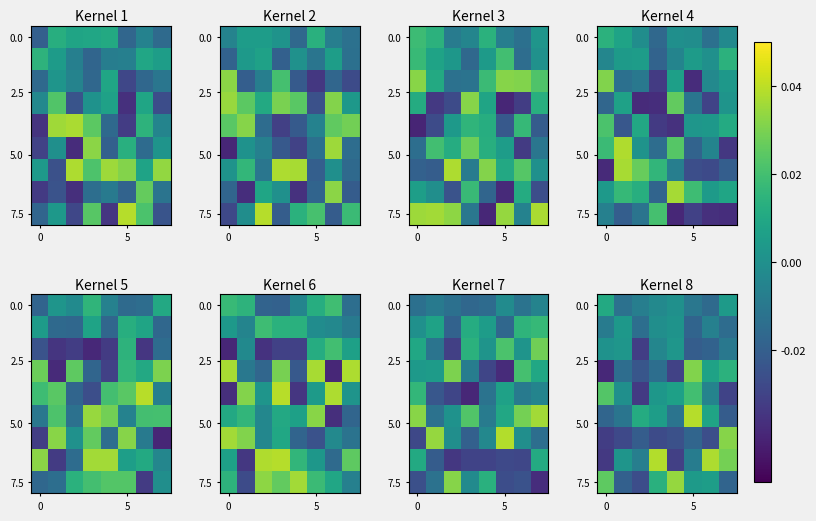

Between 5 and 7, which is larger?

7